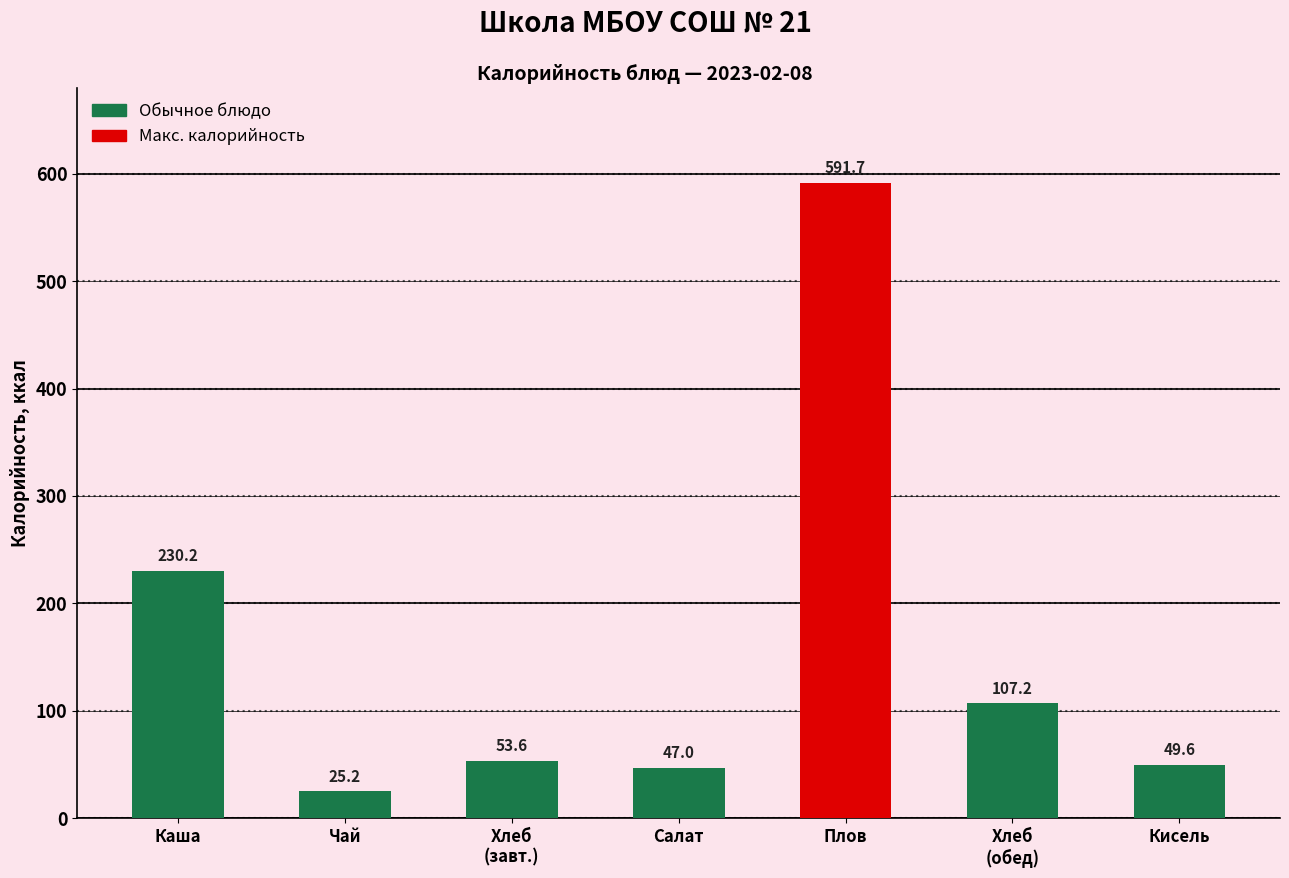

What is the average value?

157.8